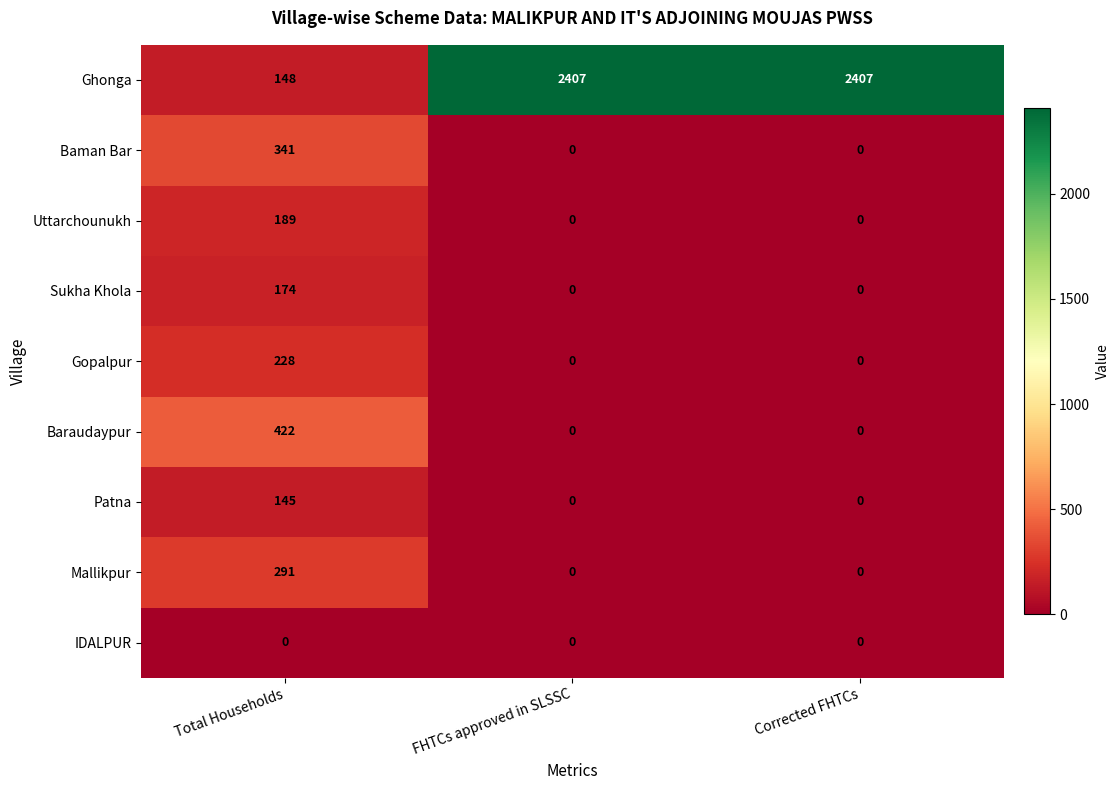

How many data points in Sukha Khola are above 0?

1